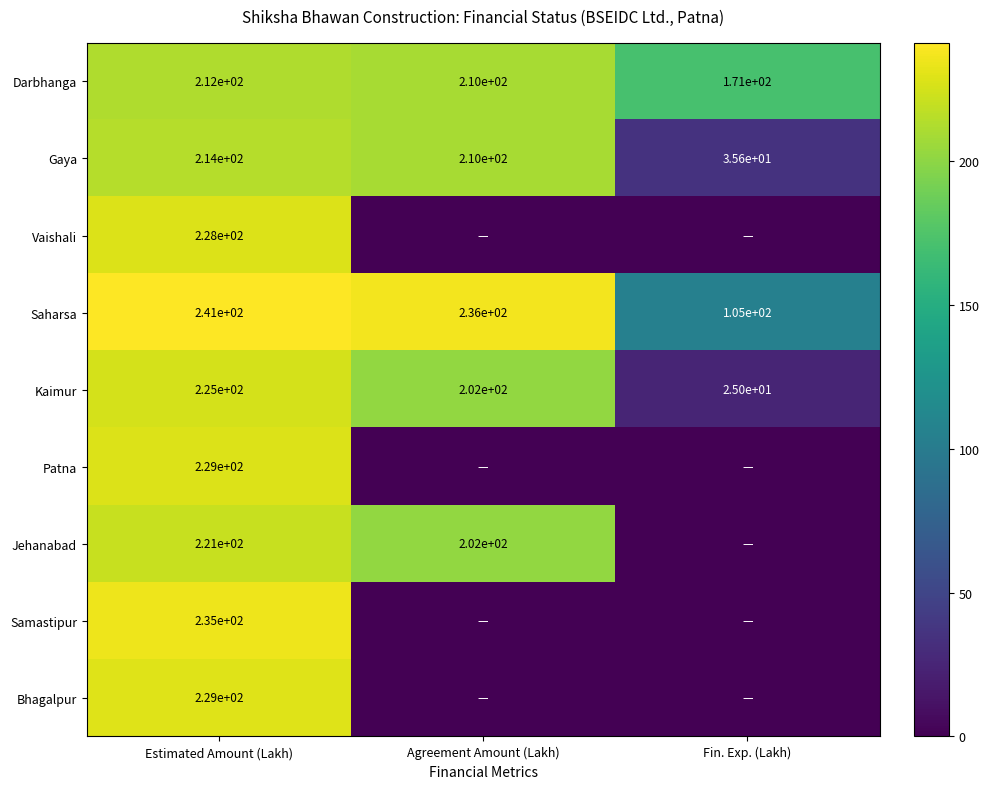

What is the spread (max minus min) of values at Agreement Amount (Lakh)?

236.4